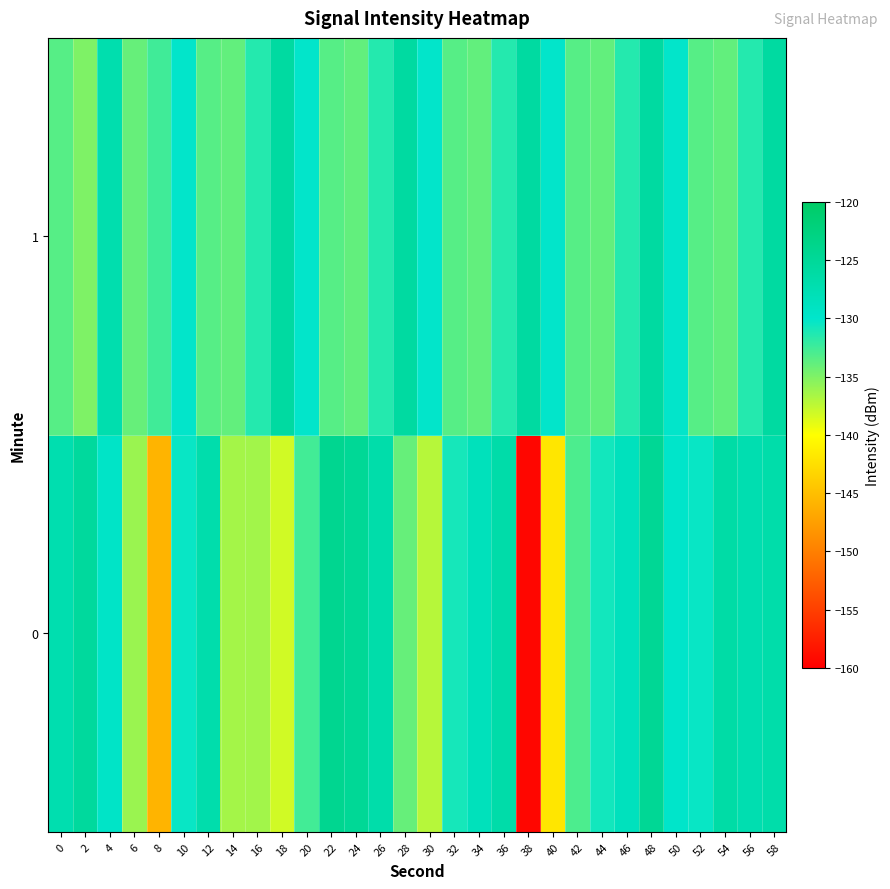

What is the minimum value shown in the chart?

-159.4